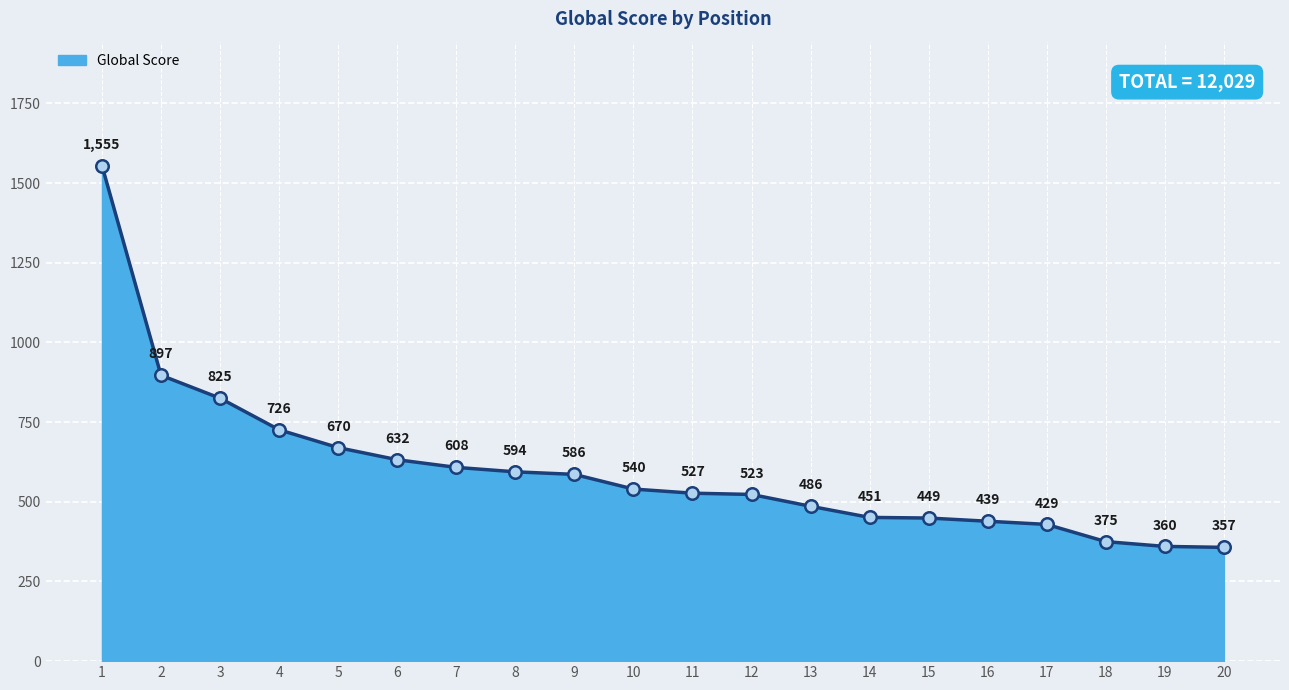

Reading left to right, transcribe all the data shown in this chart.

1555	897	825	726	670	632	608	594	586	540	527	523	486	451	449	439	429	375	360	357